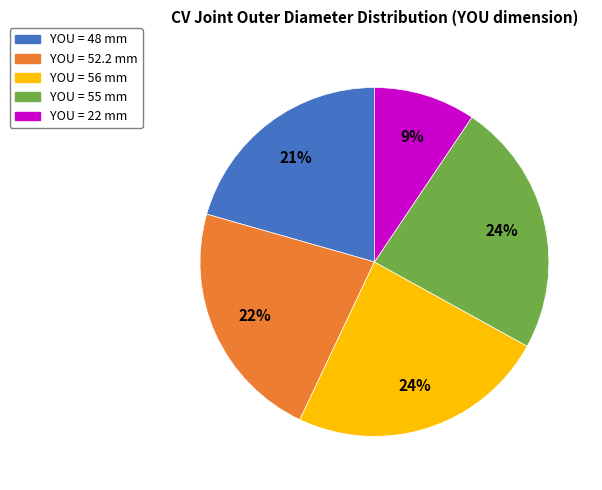

Between YOU = 22 mm and YOU = 56 mm, which is larger?

YOU = 56 mm